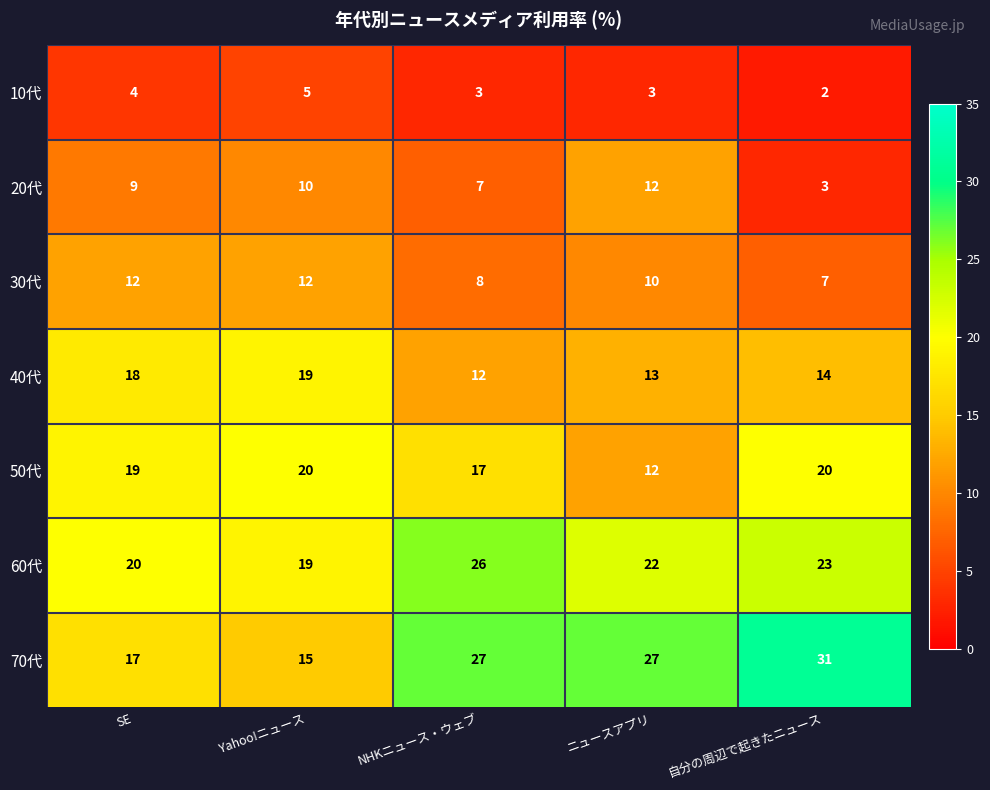

Which series has the widest spread of values?

70代